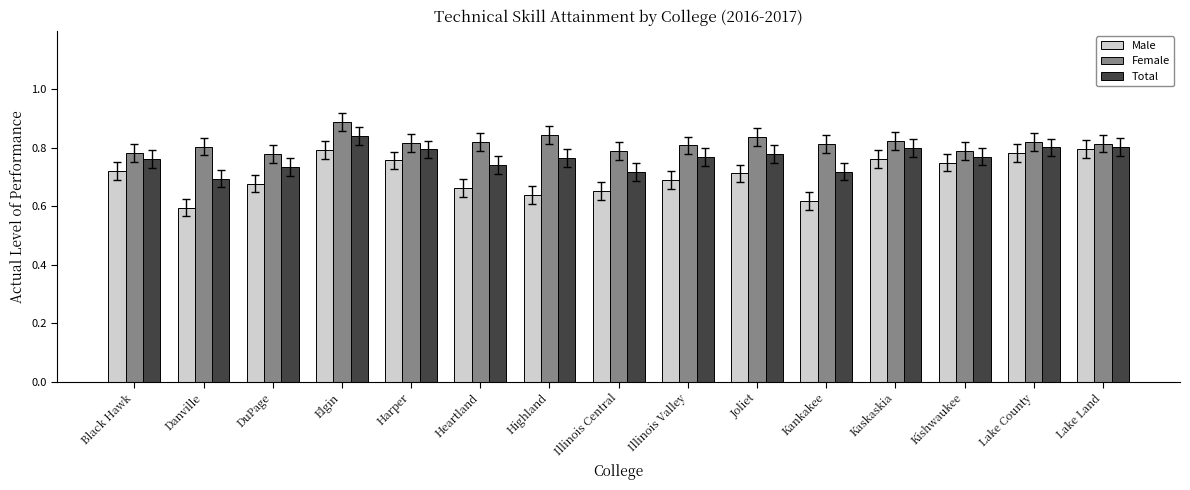

How many Total values are between 0 and 1?

15